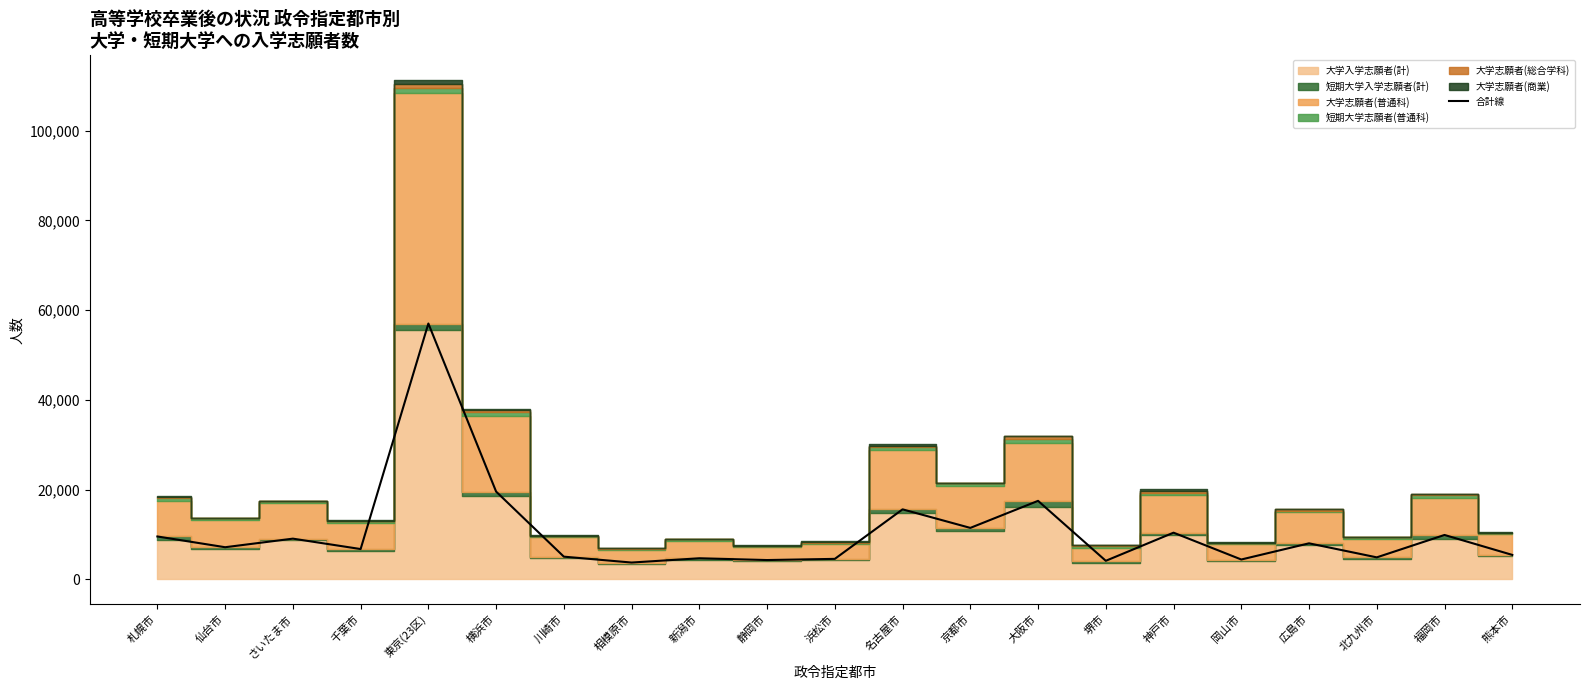

At which category does the data reach its first local valley?

仙台市